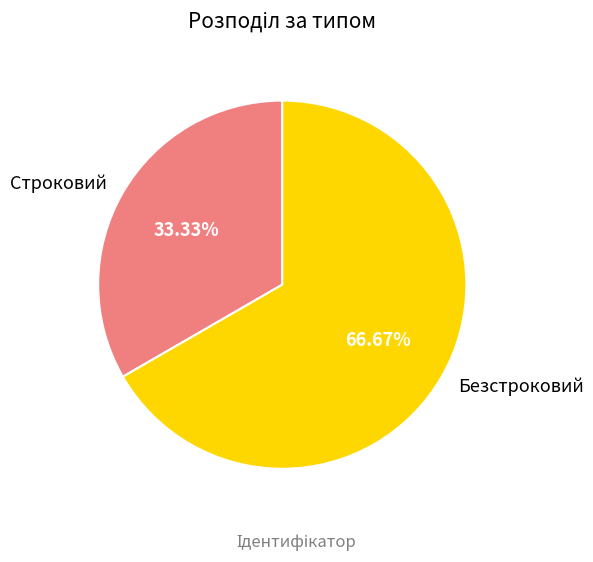

Between Безстроковий and Строковий, which is larger?

Безстроковий